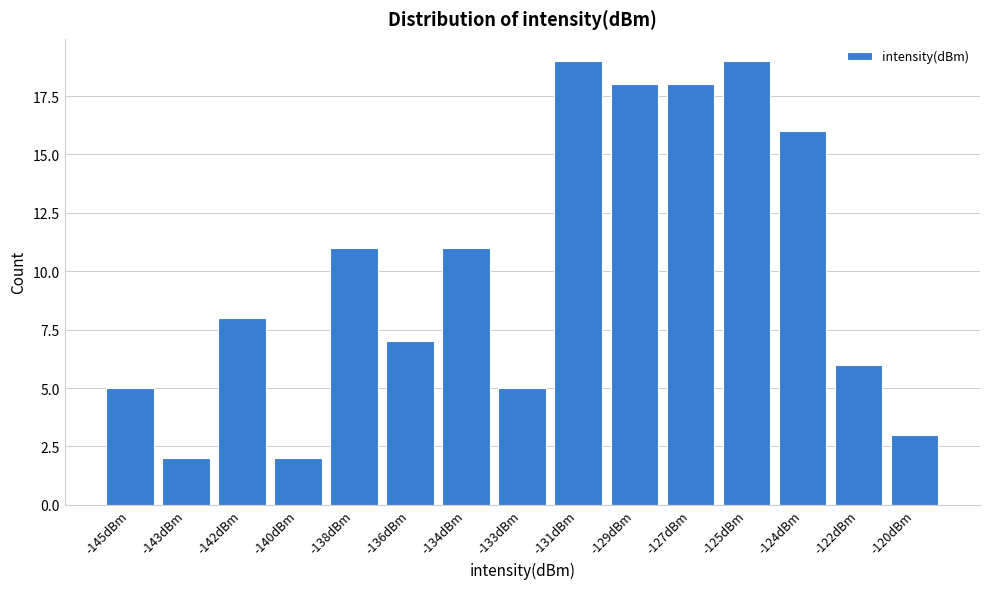

Reading left to right, transcribe all the data shown in this chart.

-145dBm=5	-143dBm=2	-142dBm=8	-140dBm=2	-138dBm=11	-136dBm=7	-134dBm=11	-133dBm=5	-131dBm=19	-129dBm=18	-127dBm=18	-125dBm=19	-124dBm=16	-122dBm=6	-120dBm=3